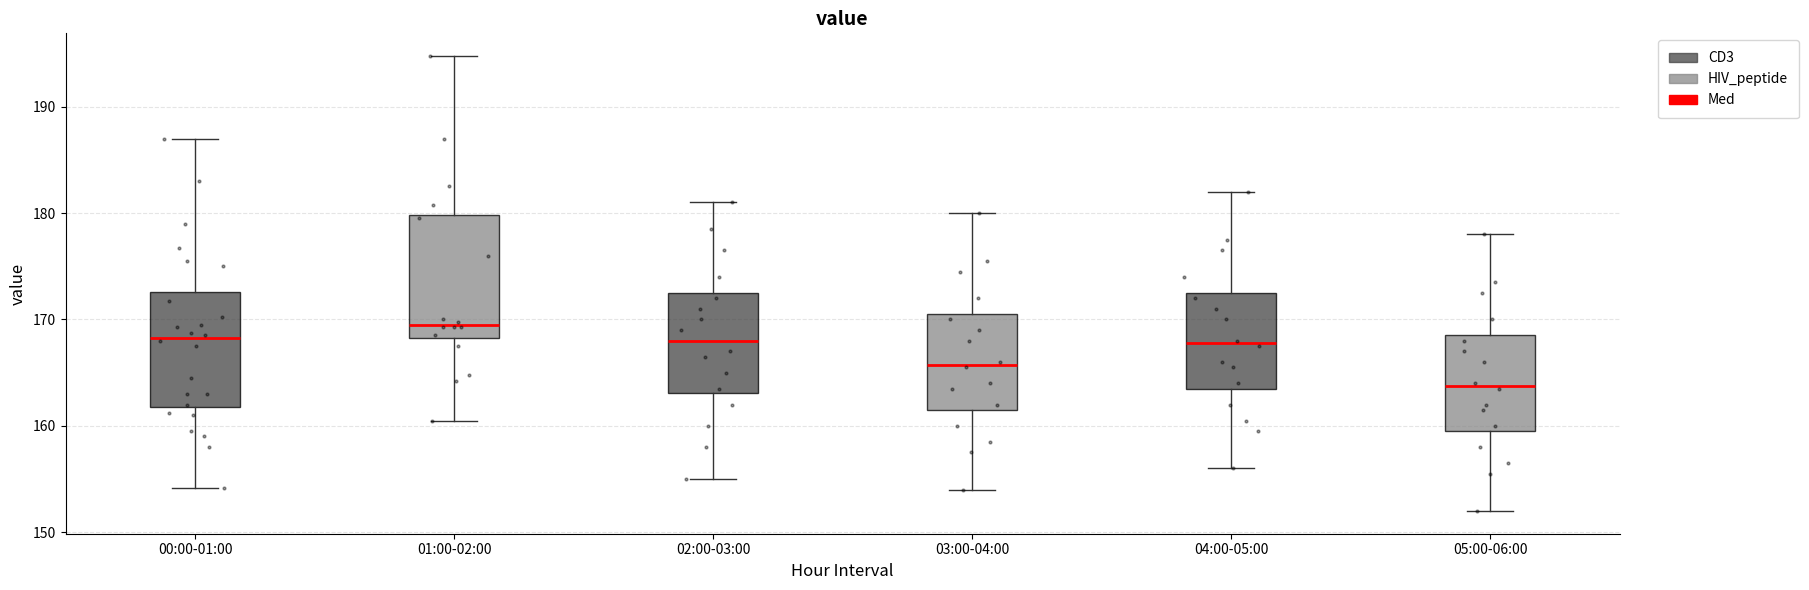

Which box has the highest median line?

01:00-02:00